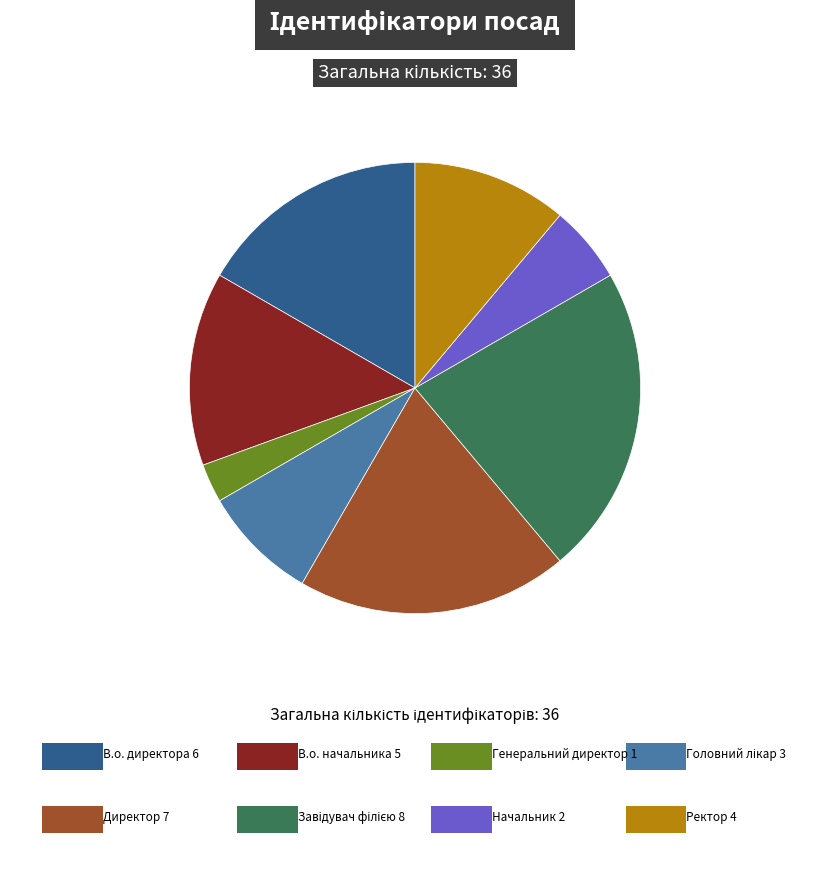

Is there a majority slice in this chart?

No